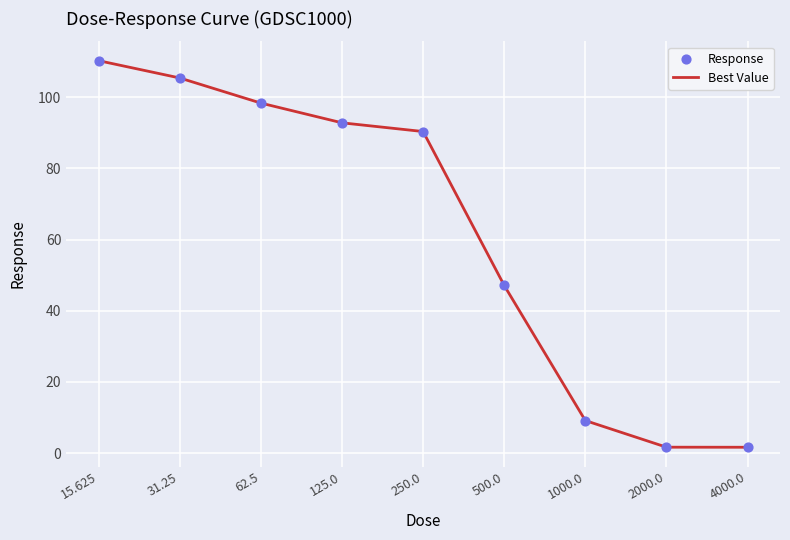

What is the difference between the maximum and minimum values?

108.6